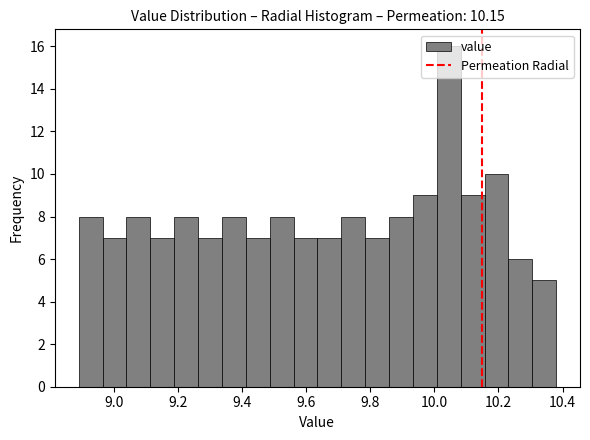

Around what value on the x-axis is the tallest bar? Give the approximate position of its centre, as read against the axis.

10.04